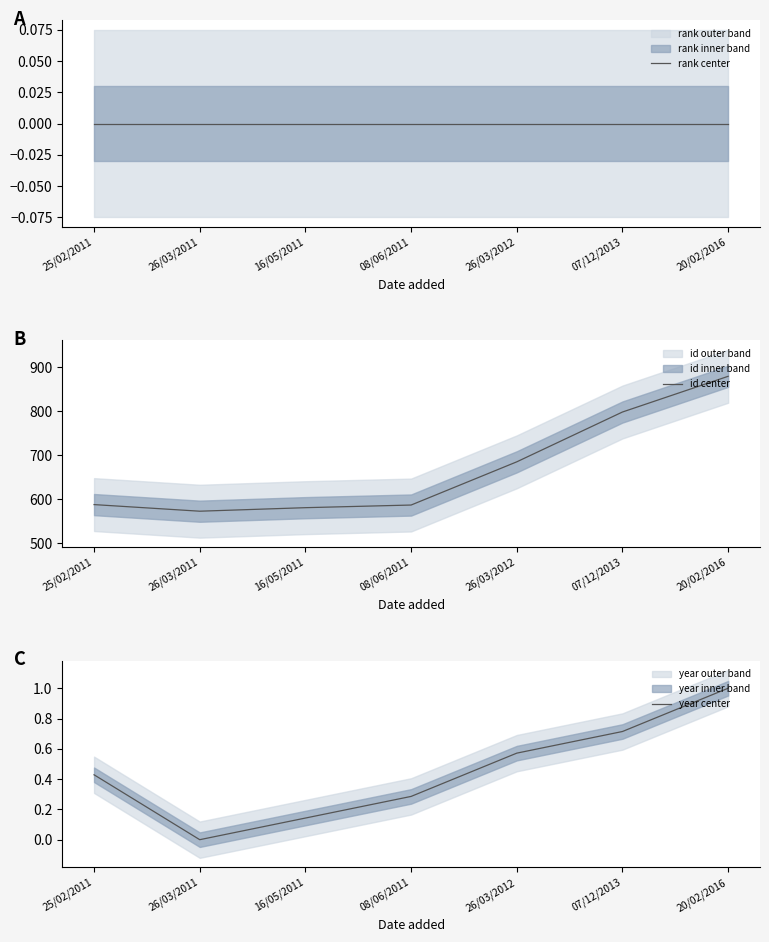

Which has a higher value, 20/02/2016 or 08/06/2011?

20/02/2016